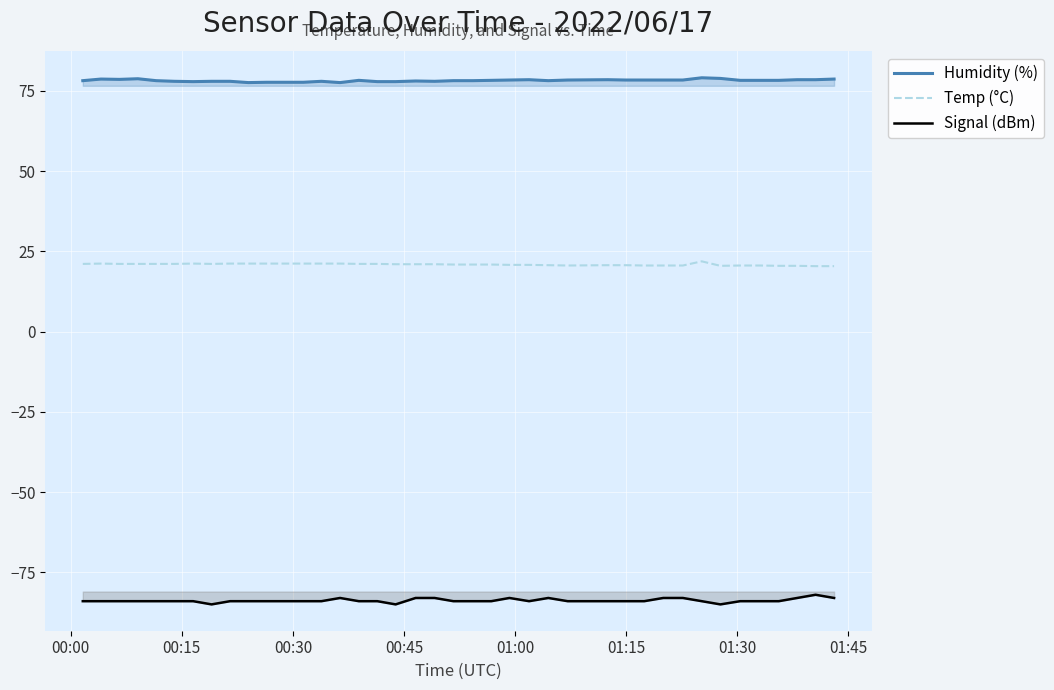

Reading left to right, what are all the values shown in this chart?

Humidity (%): 78.2	78.7	78.6	78.8	78.2	78.0	77.9	78.0	78.0	77.6	77.7	77.7	77.7	78.0	77.6	78.3	77.9	77.9	78.1	78.0	78.2	78.2	78.3	78.4	78.5	78.2	78.4	78.5	78.4	78.4	78.4	78.4	79.1	78.9	78.3	78.3	78.3	78.5	78.5	78.7
Temp (°C): 21.1	21.2	21.1	21.1	21.1	21.1	21.2	21.1	21.2	21.2	21.2	21.2	21.2	21.2	21.2	21.1	21.1	21.0	21.0	21.0	20.9	20.9	20.9	20.8	20.8	20.7	20.6	20.7	20.7	20.6	20.6	20.6	21.9	20.5	20.6	20.6	20.5	20.5	20.4	20.4
Signal (dBm): -84.0	-84.0	-84.0	-84.0	-84.0	-84.0	-84.0	-85.0	-84.0	-84.0	-84.0	-84.0	-84.0	-84.0	-83.0	-84.0	-84.0	-85.0	-83.0	-83.0	-84.0	-84.0	-84.0	-83.0	-84.0	-83.0	-84.0	-84.0	-84.0	-84.0	-83.0	-83.0	-84.0	-85.0	-84.0	-84.0	-84.0	-83.0	-82.0	-83.0